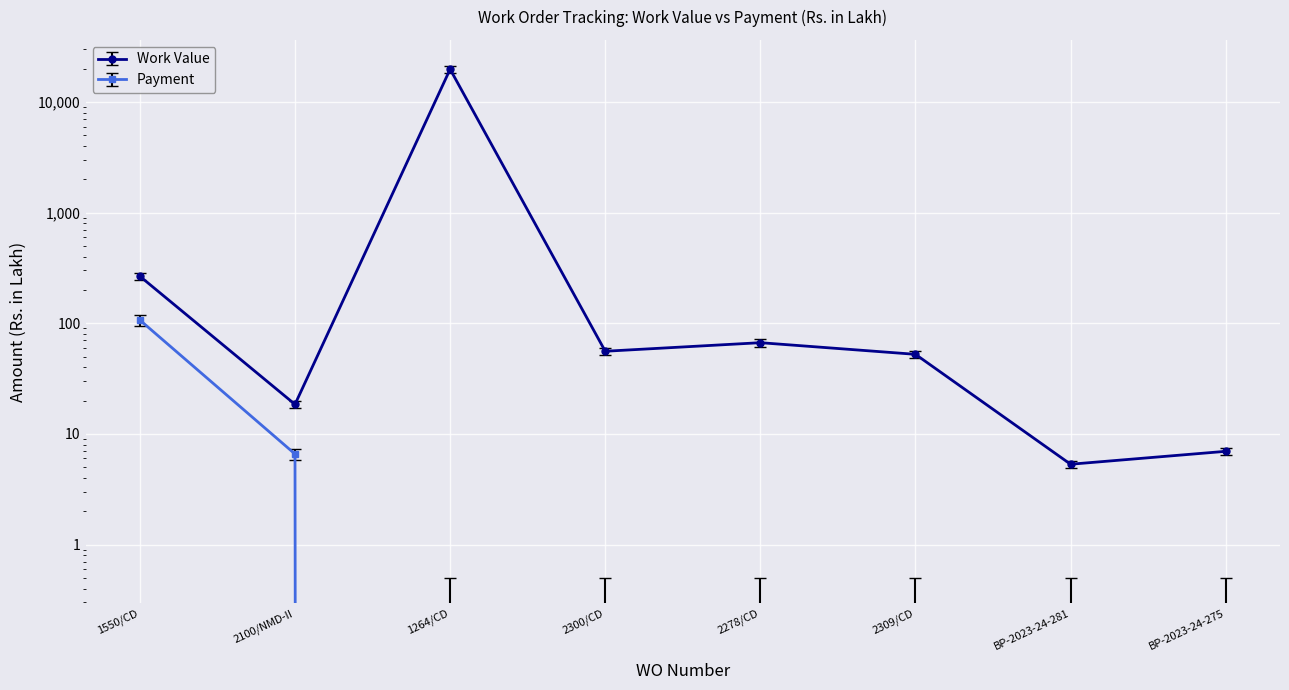

Does the chart display data point markers on the line(s)?

Yes